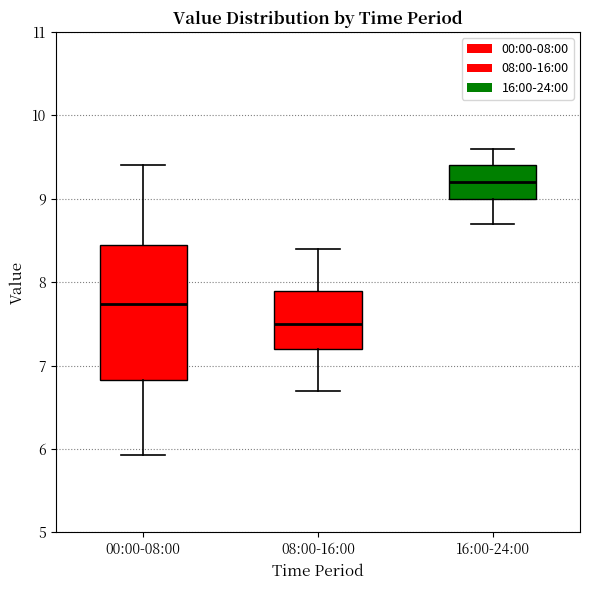

Comparing the boxes themselves (not the whiskers), which one is the tallest?

00:00-08:00